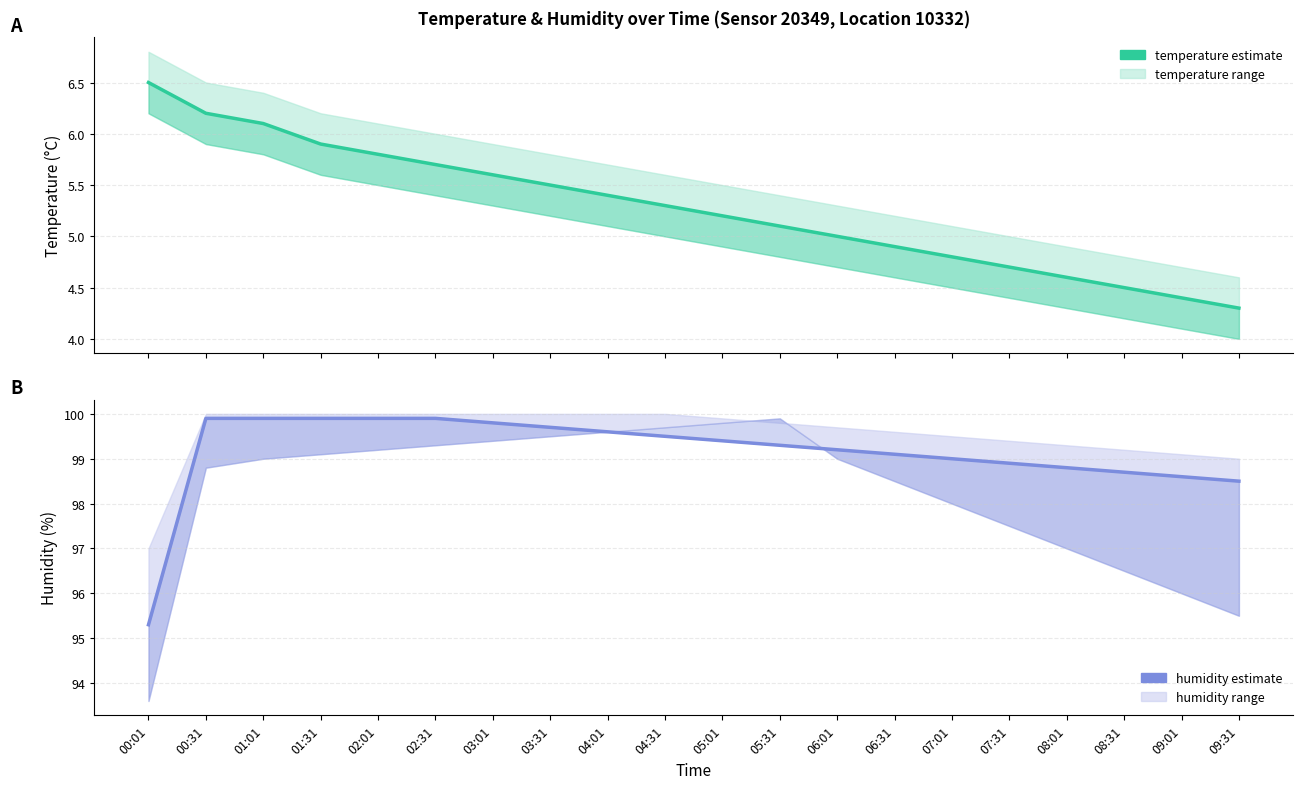

Which series changed the most between 06:31 and 09:01?

temperature